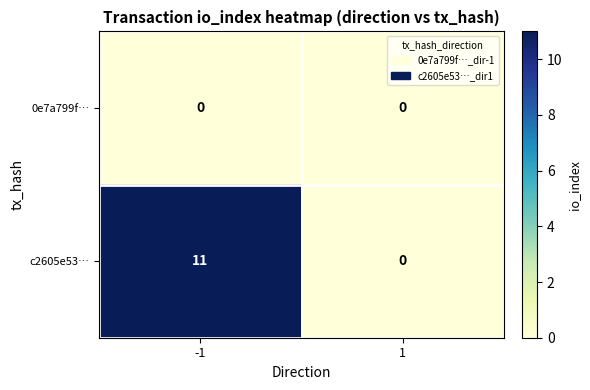

Is it true that c2605e53… equals 0 at 1?

True